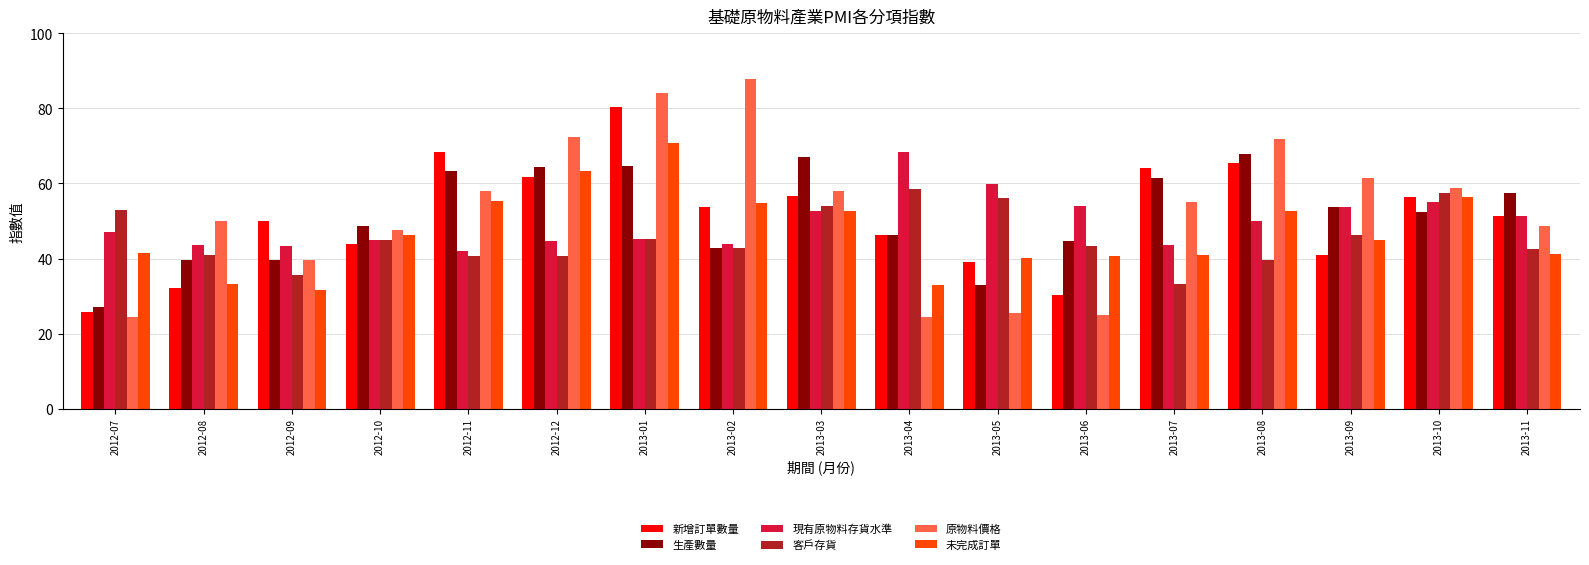

Which label corresponds to the largest value in the chart?

2013-02